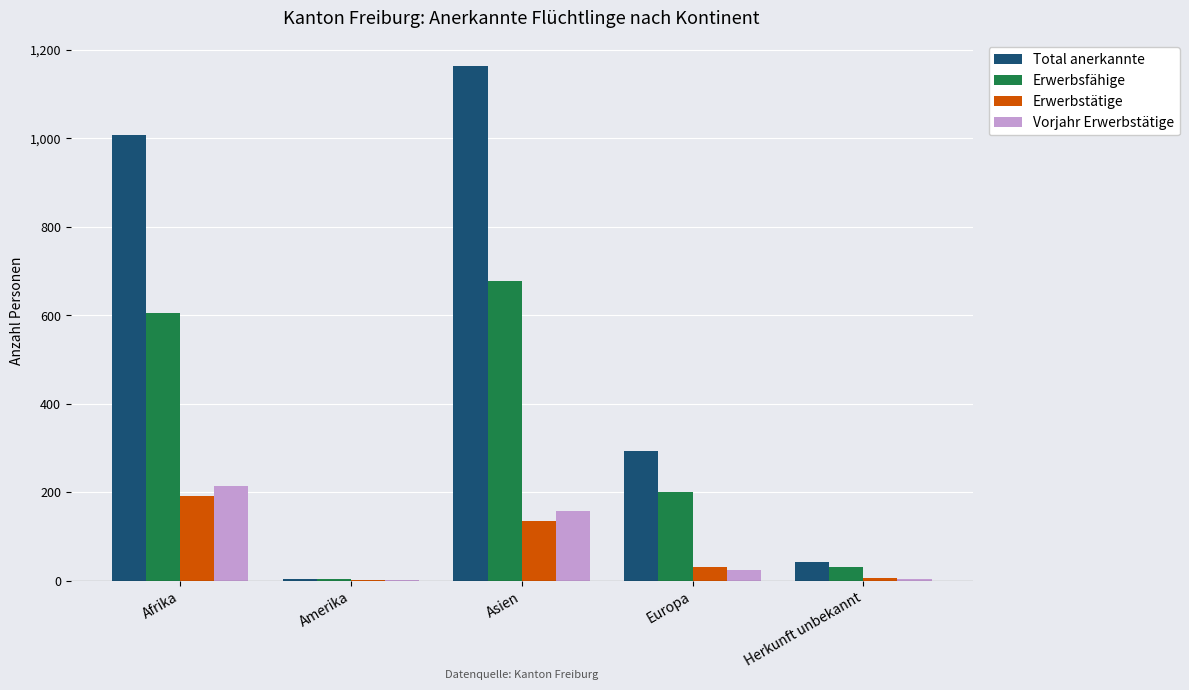

At which label is Vorjahr Erwerbstätige closest to 108?

Asien